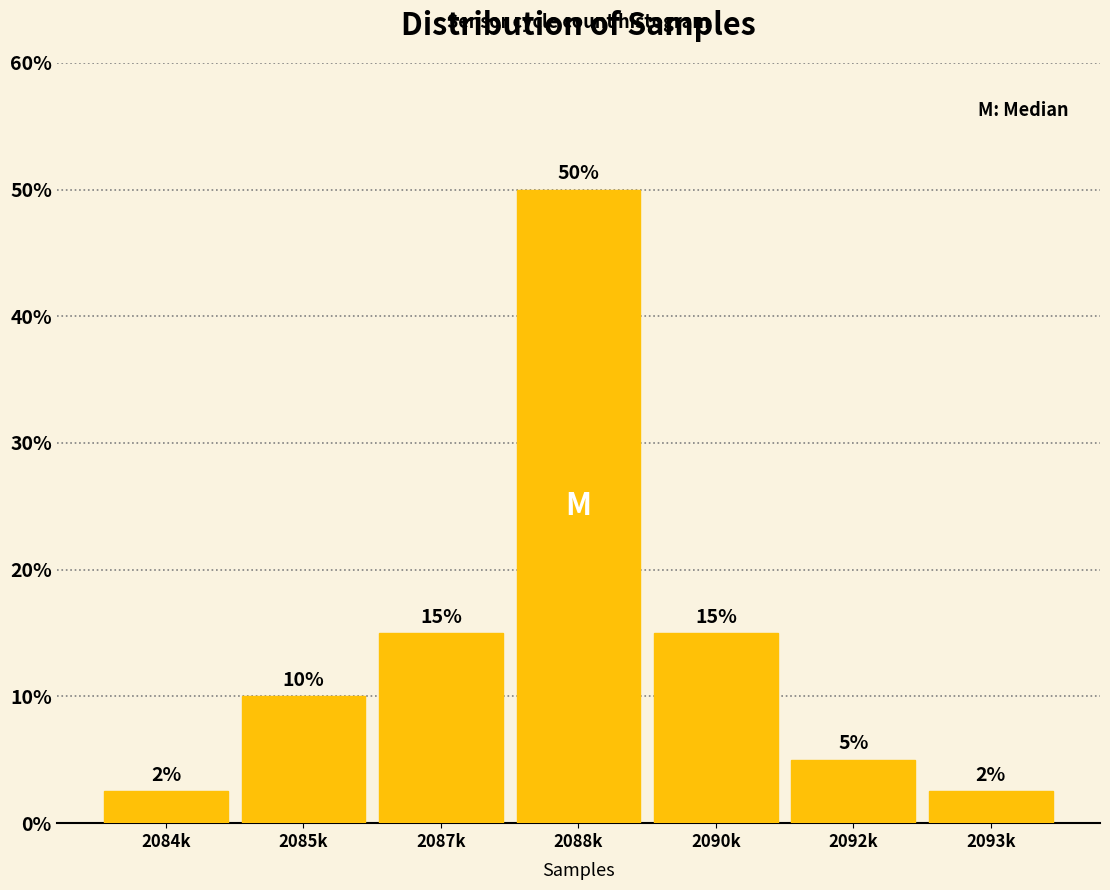

Between 2084k and 2087k, which is larger?

2087k